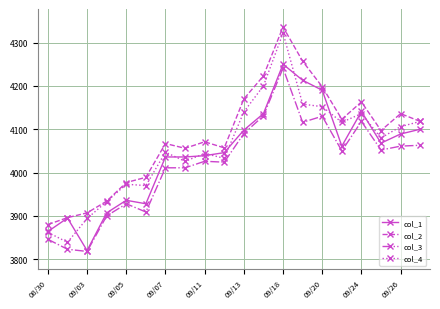

Which series has the largest range (max minus min)?

col_4